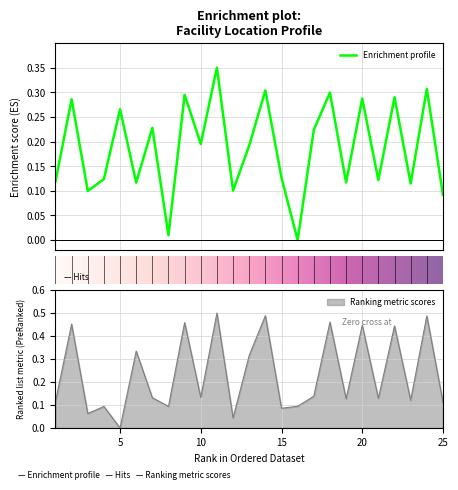

At how many categories does at least one series exceed 0?

25